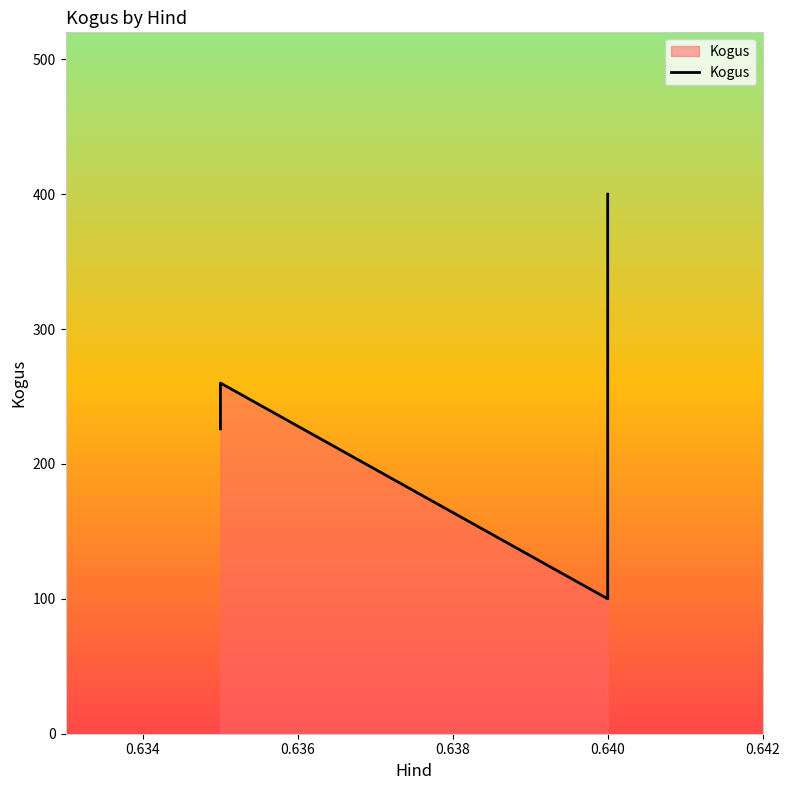

How many values exceed 260?

1